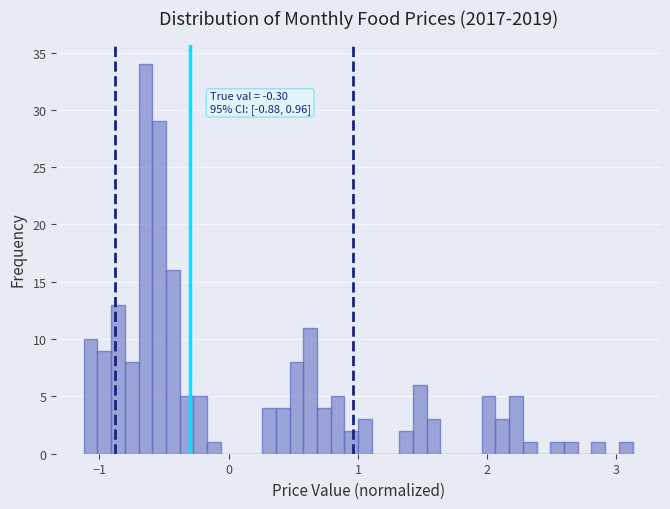

Read against the x-axis, roughly where is the centre of the tallest bar?

-0.6